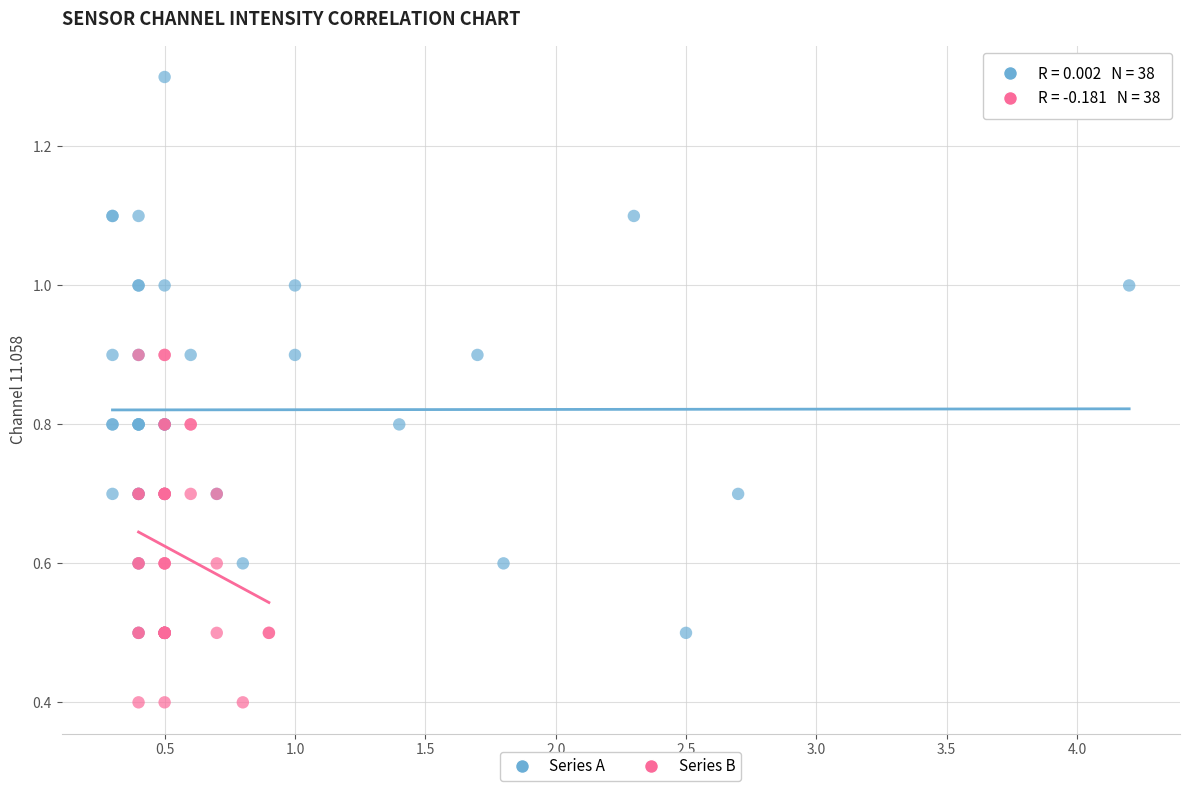

Which series reaches the minimum Y coordinate?

Series B